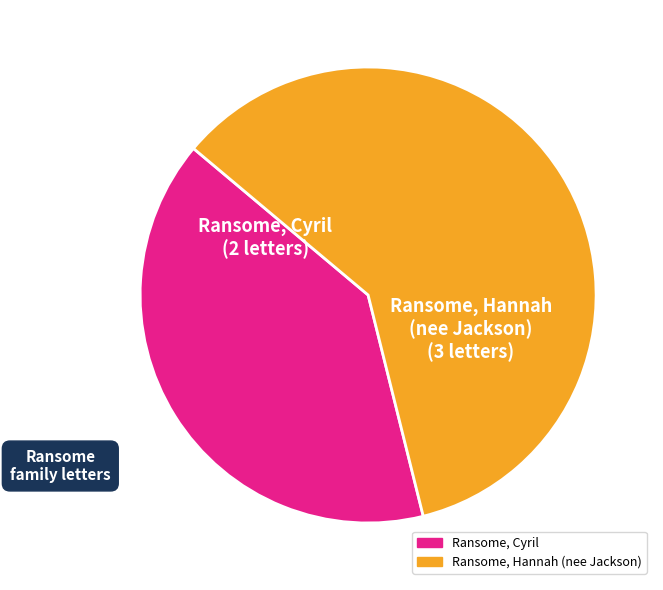

Rank the categories by value from lowest to highest.

Ransome, Cyril, Ransome, Hannah (nee Jackson)